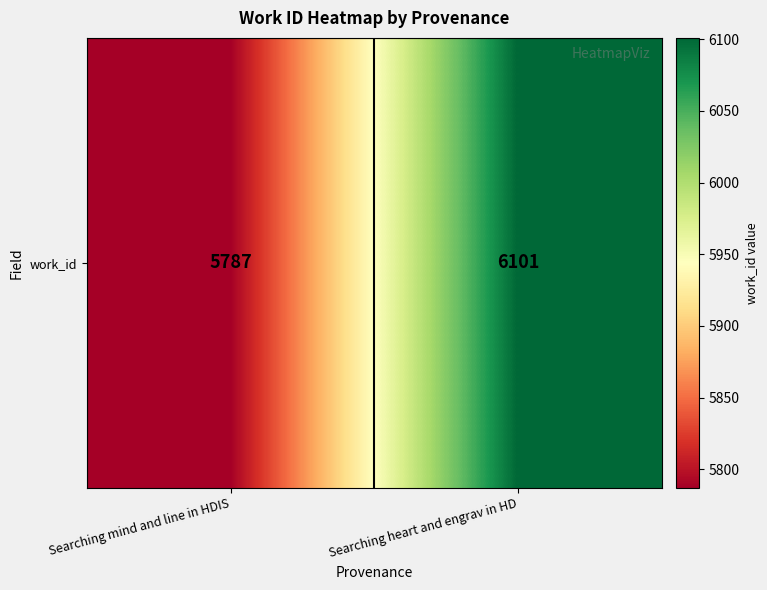

At which category does the chart reach its peak across all series?

Searching heart and engrav in HD